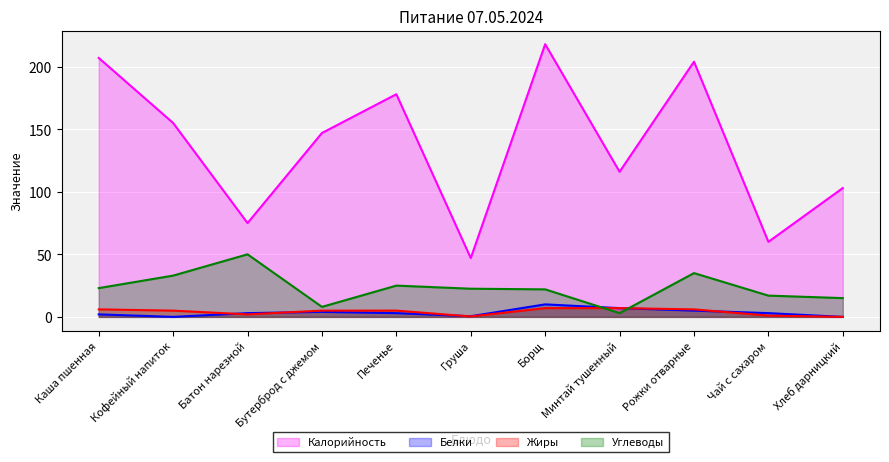

True or false: Углеводы has more than 0 interior local peaks.

True